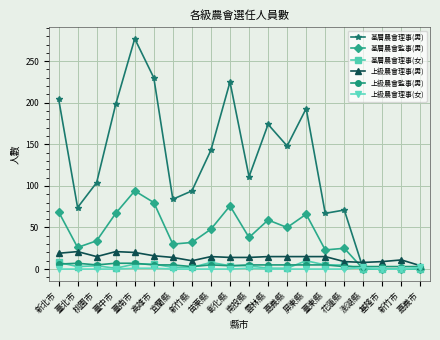

Which series has the widest spread of values?

基層農會理事(男)